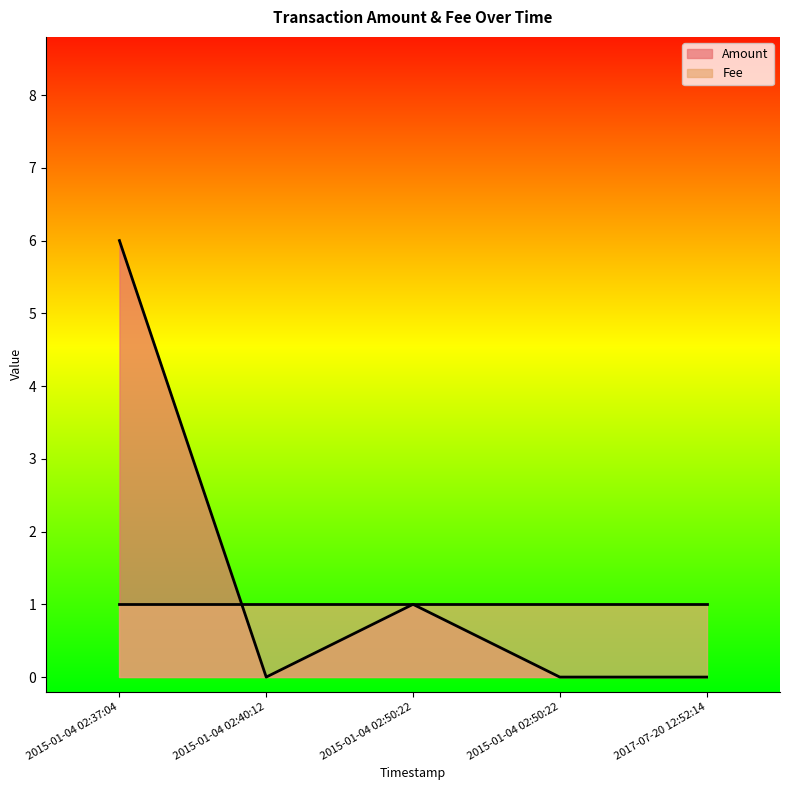

At which category does the chart reach its peak across all series?

2015-01-04 02:37:04